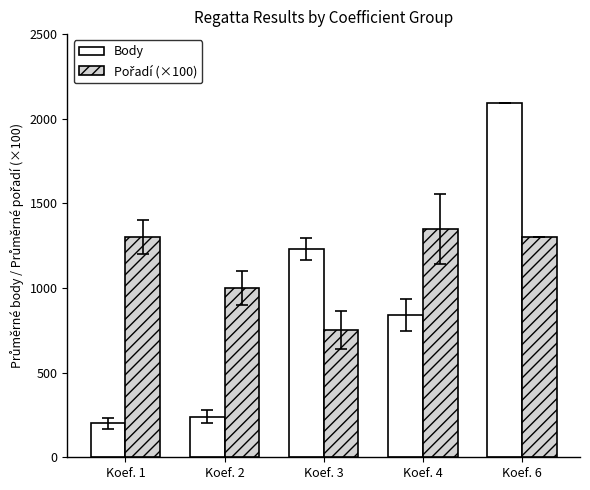

Which series has the largest range (max minus min)?

Body